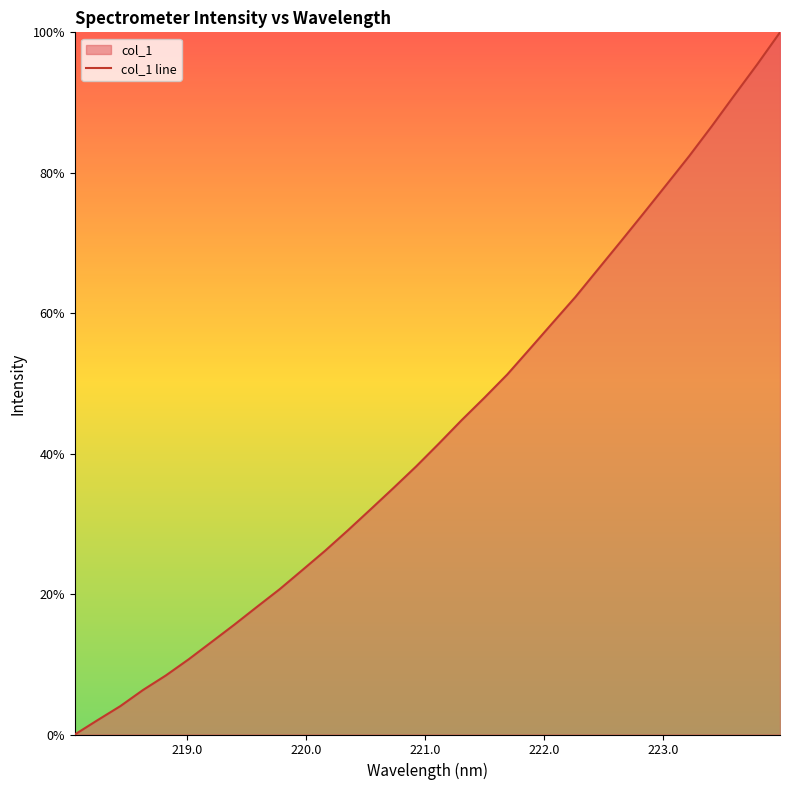

The chart shows a value of 1.5 at 29. True or false?

False